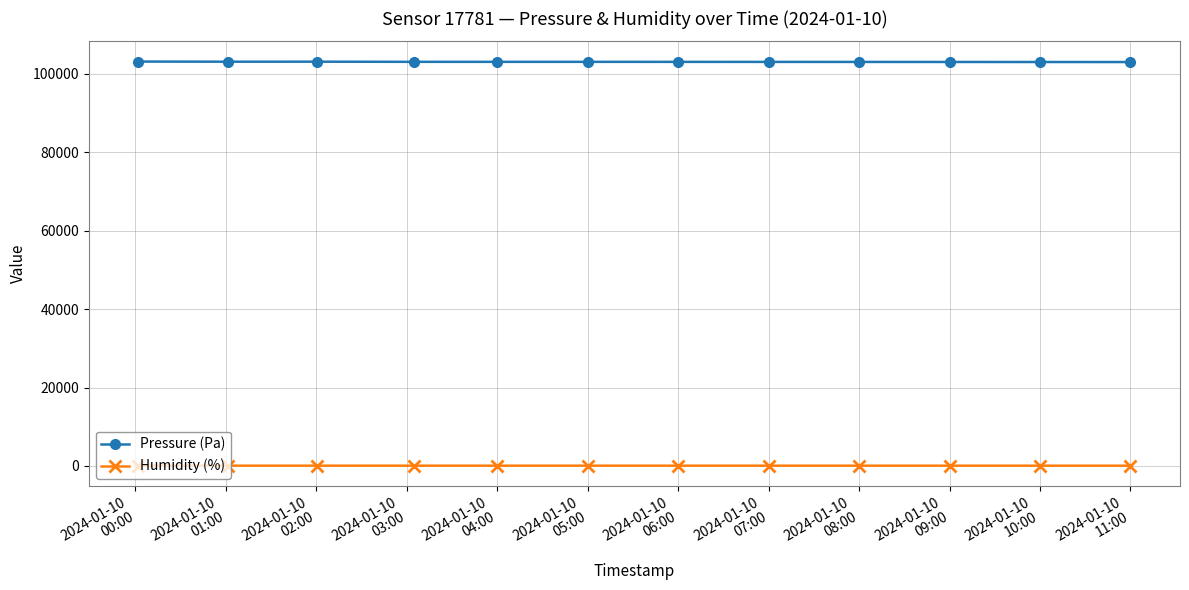

True or false: Pressure (Pa) and Humidity (%) intersect in this chart.

False